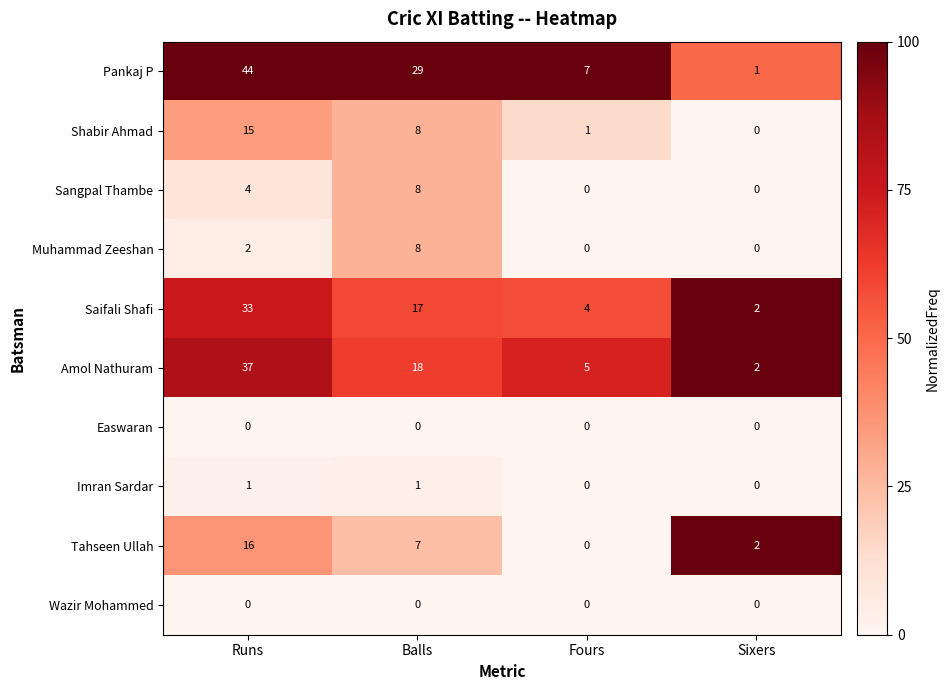

Which series changed the most between Runs and Fours?

Pankaj P